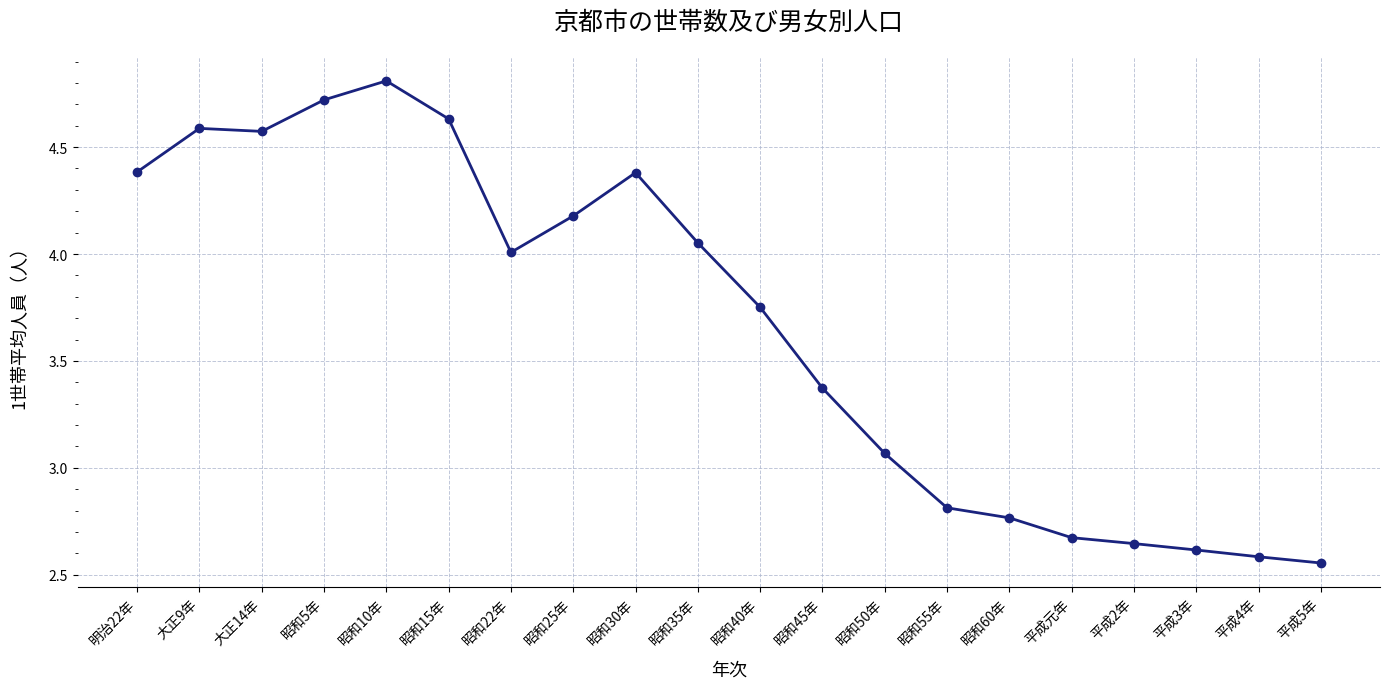

What is the approximate value at 昭和5年?

4.7